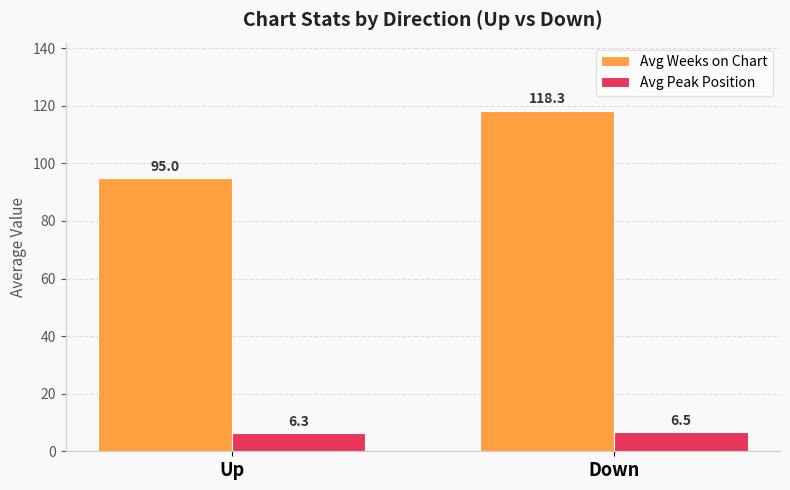

What is the value of the Avg Weeks on Chart bar at the 2nd from the left?

118.3